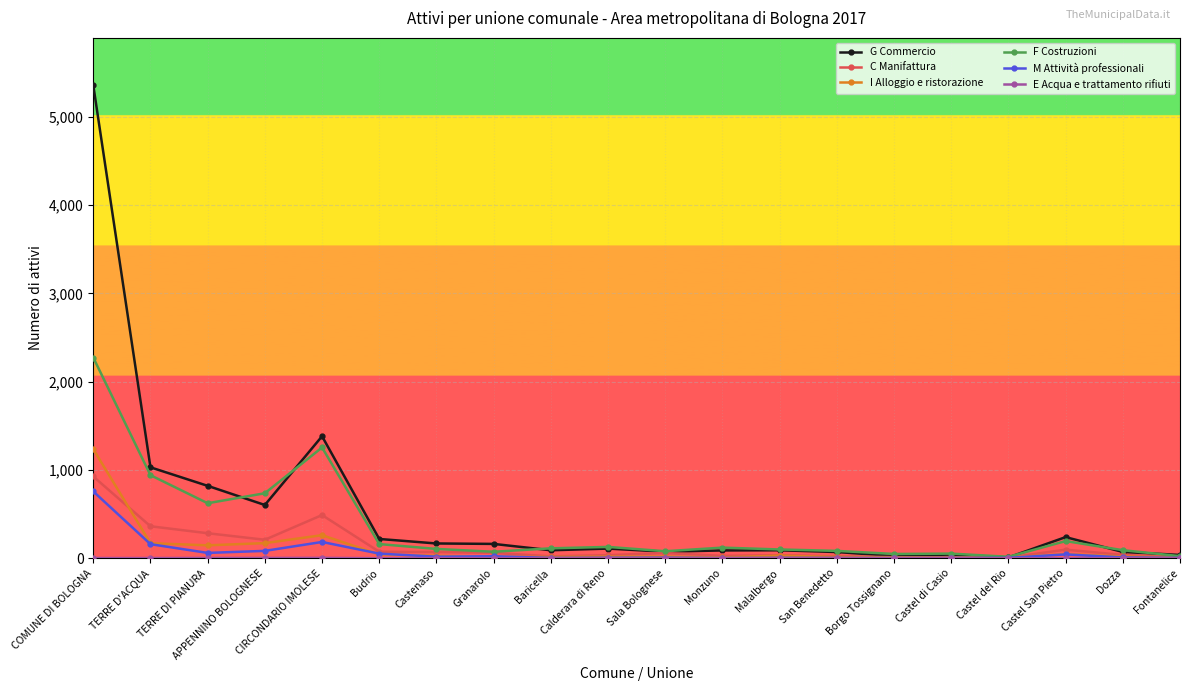

Which label corresponds to the largest value in the chart?

COMUNE DI BOLOGNA